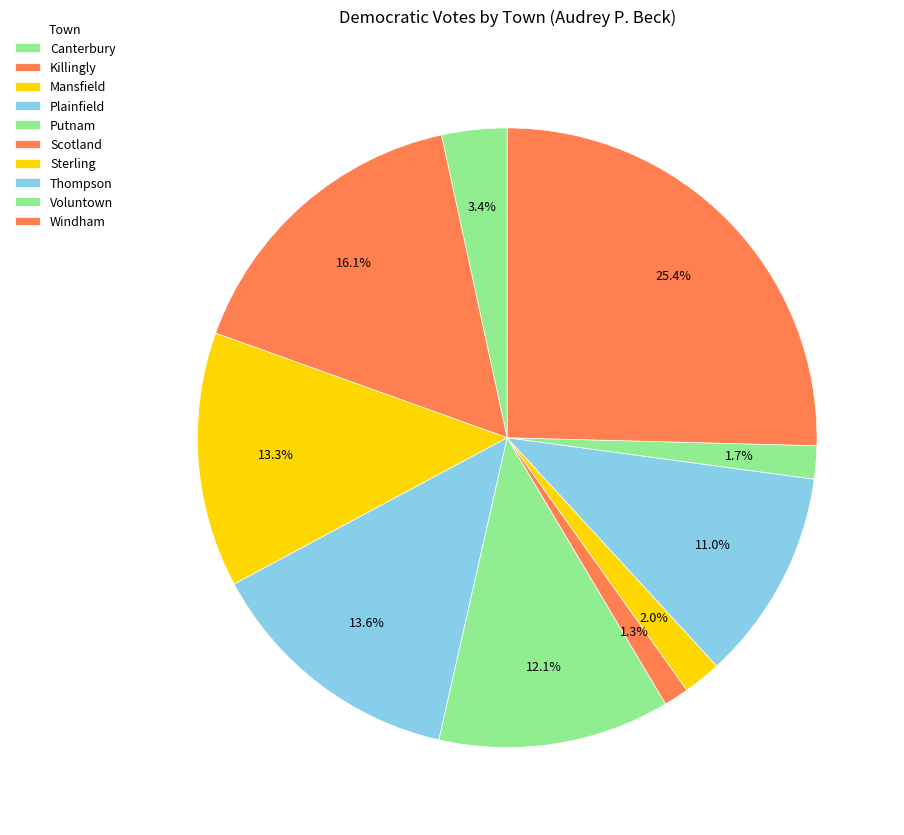

How many slices are in this pie chart?

10